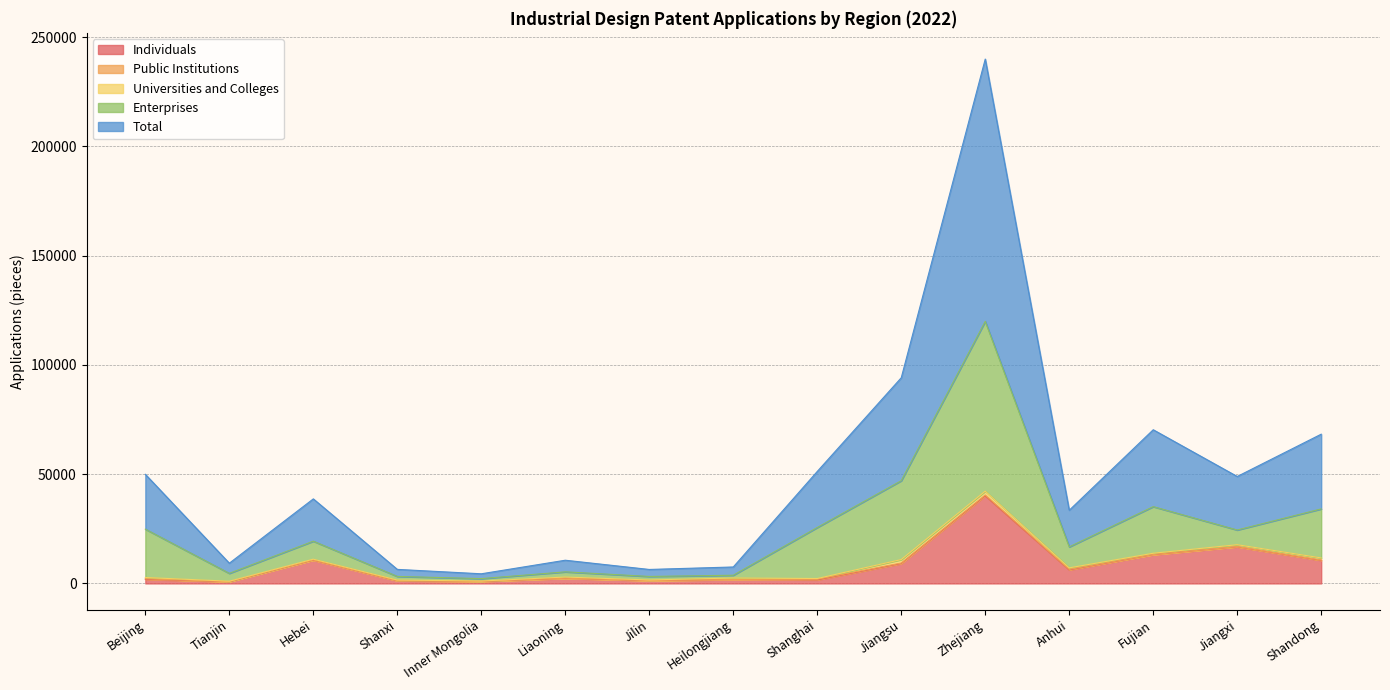

Does the chart display data point markers on the line(s)?

No